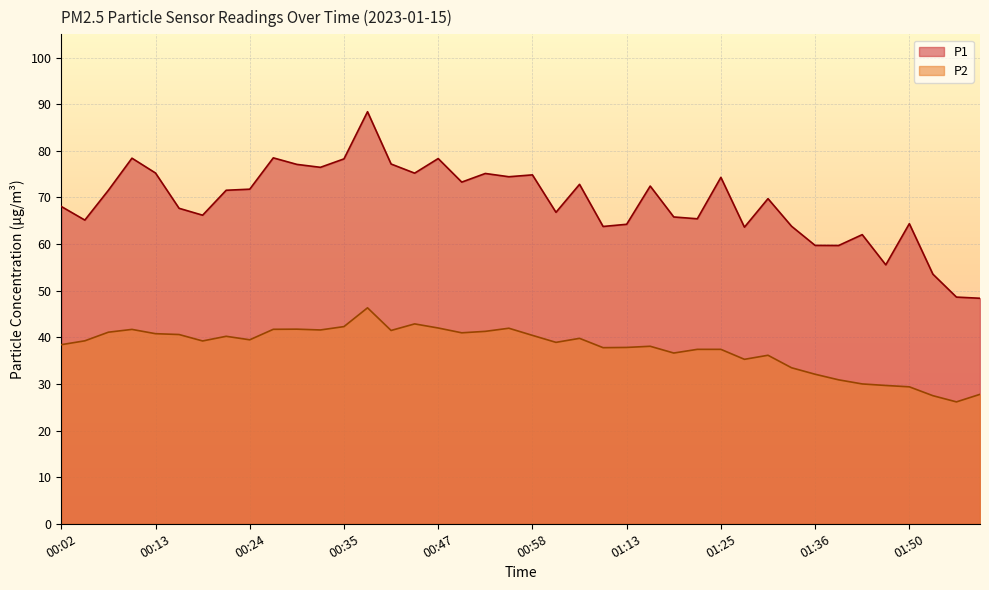

How many lines are shown in the chart?

2